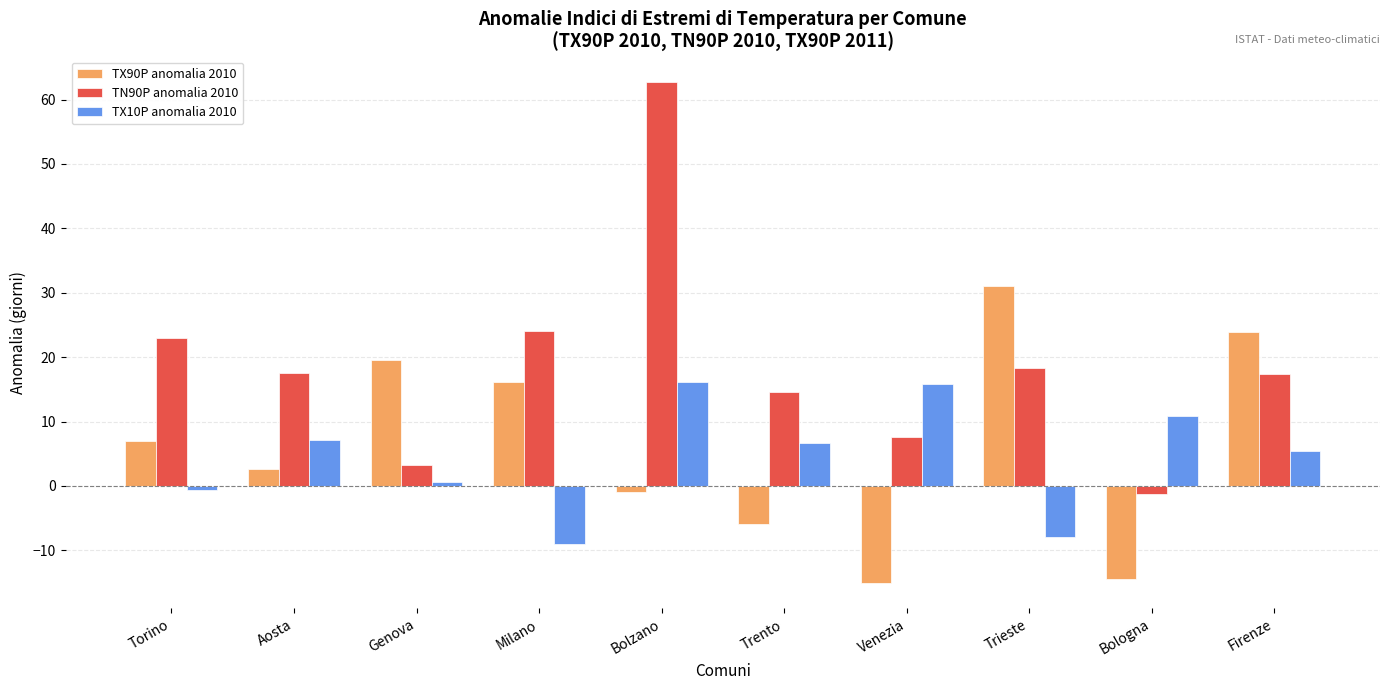

At Milano, list the series in order from largest to smallest.

TN90P anomalia 2010, TX90P anomalia 2010, TX10P anomalia 2010